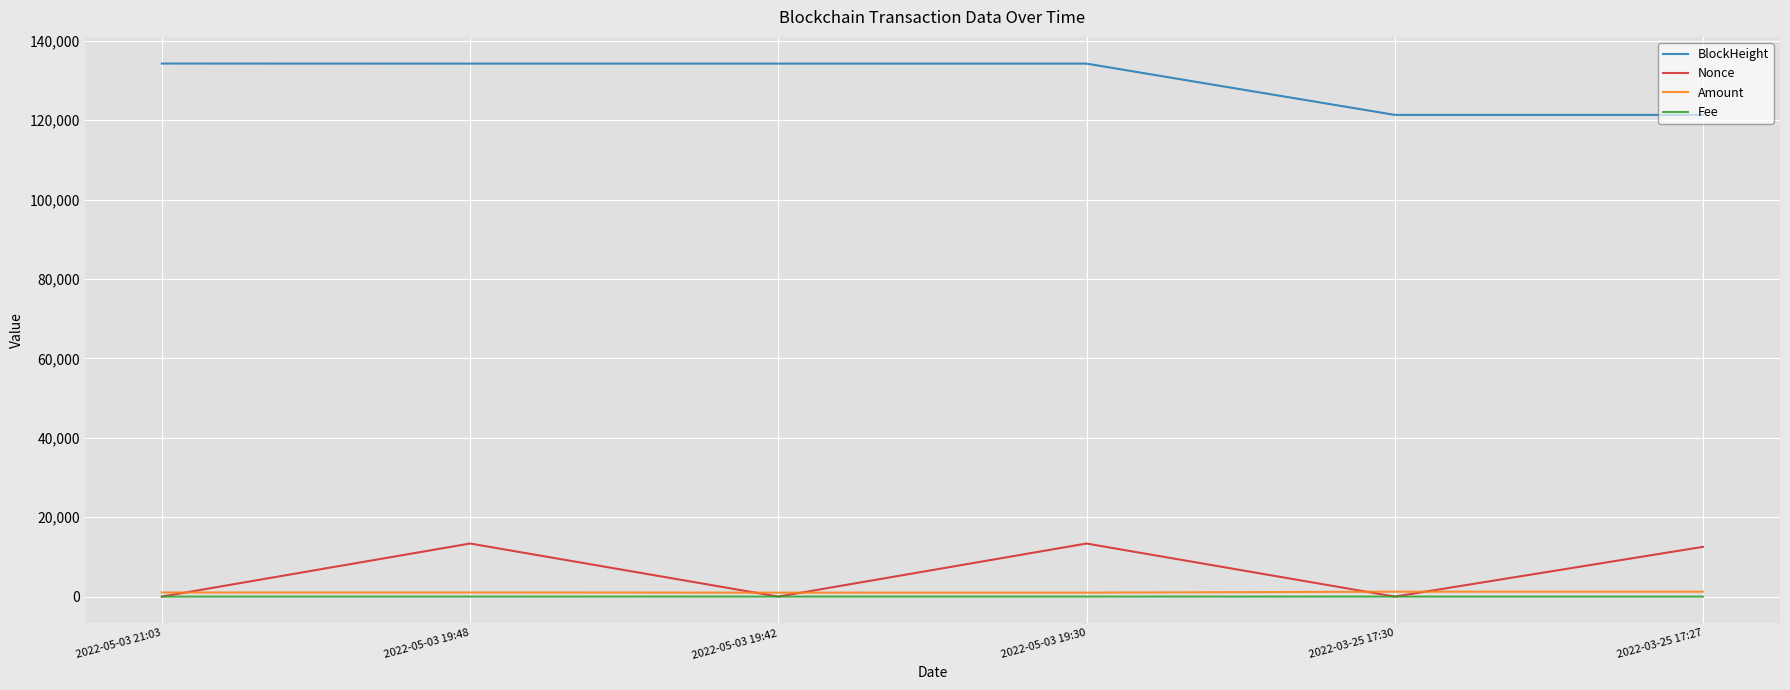

What is the total value across all series at 2022-03-25 17:27?

135084.8